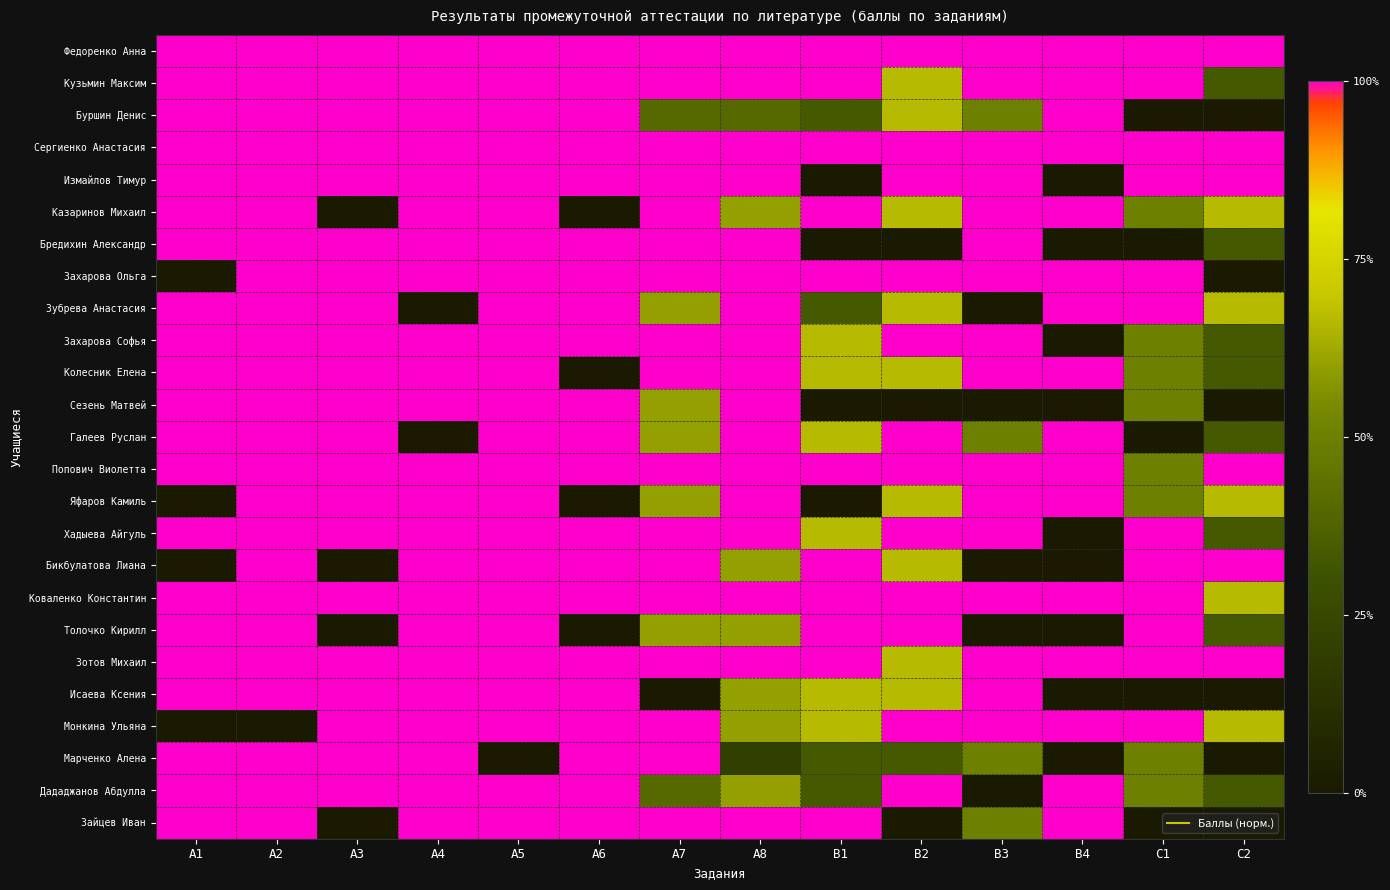

Which series has the largest total across all categories?

Федоренко Анна